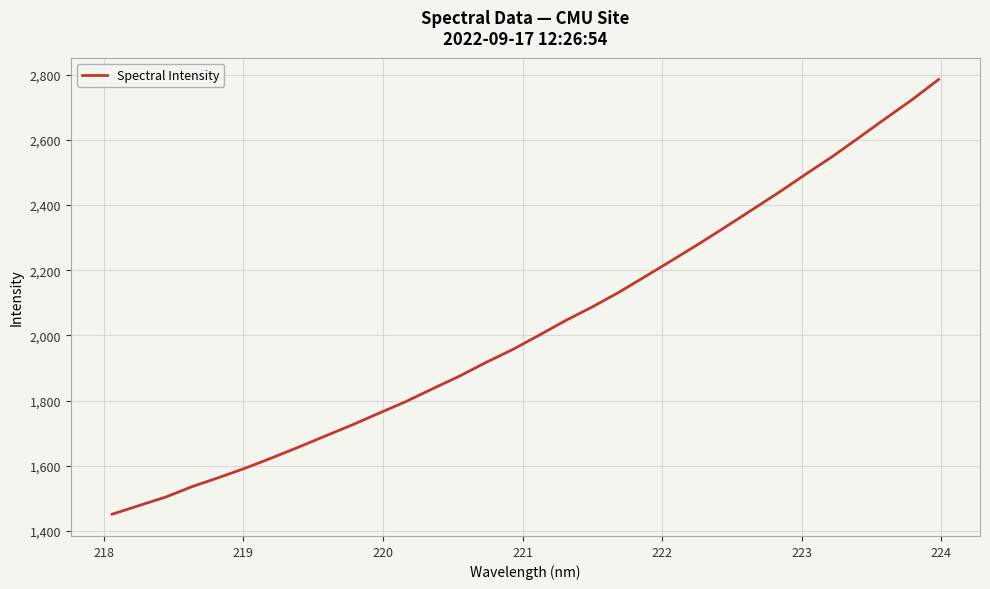

Reading right to left, transcribe all the data shown in this chart.

2785.1	2722.8	2664.9	2606.2	2548.0	2494.0	2438.6	2385.6	2332.8	2280.9	2230.7	2181.4	2132.4	2087.3	2045.7	2000.3	1956.2	1916.7	1874.4	1835.9	1796.8	1761.4	1725.7	1691.9	1657.8	1624.9	1593.3	1564.1	1536.3	1503.9	1478.0	1451.6